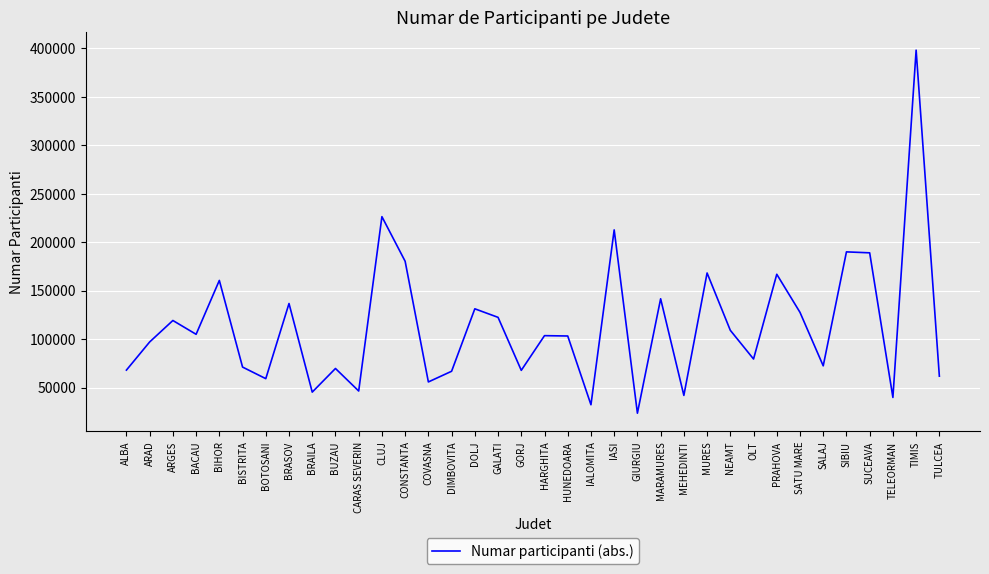

Where does the data first go above 103572?

ARGES